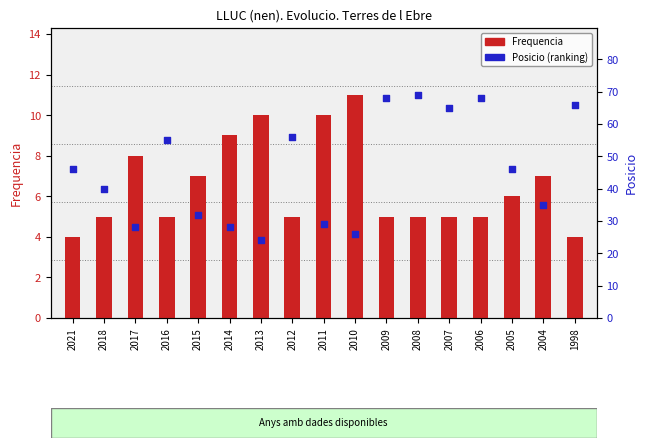

What is the total value across all series at 2012?

61